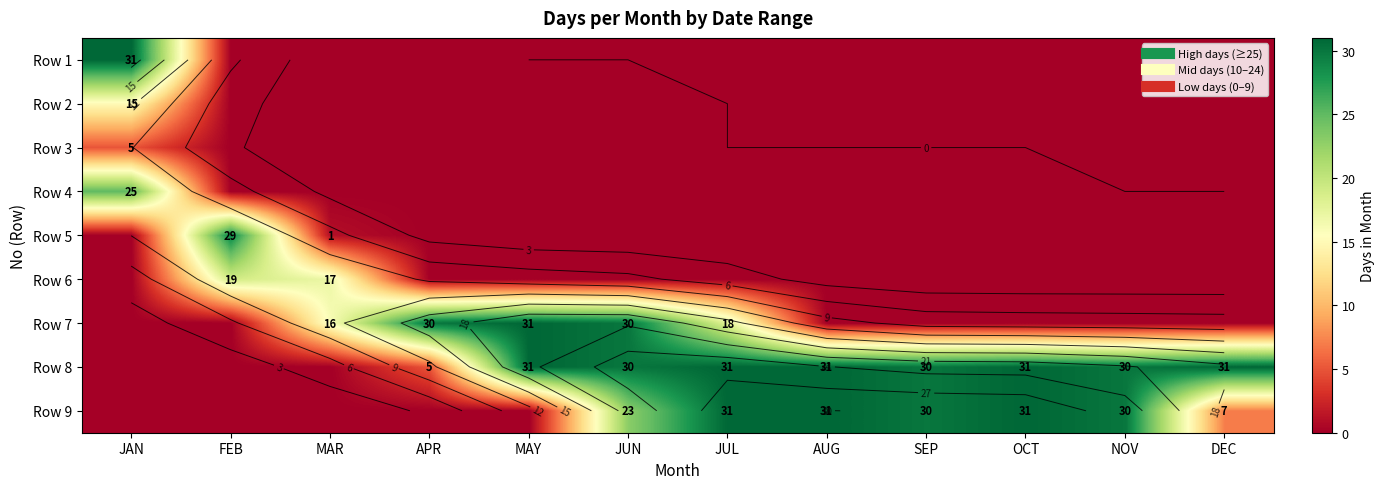

At how many categories does at least one series exceed 10?

12